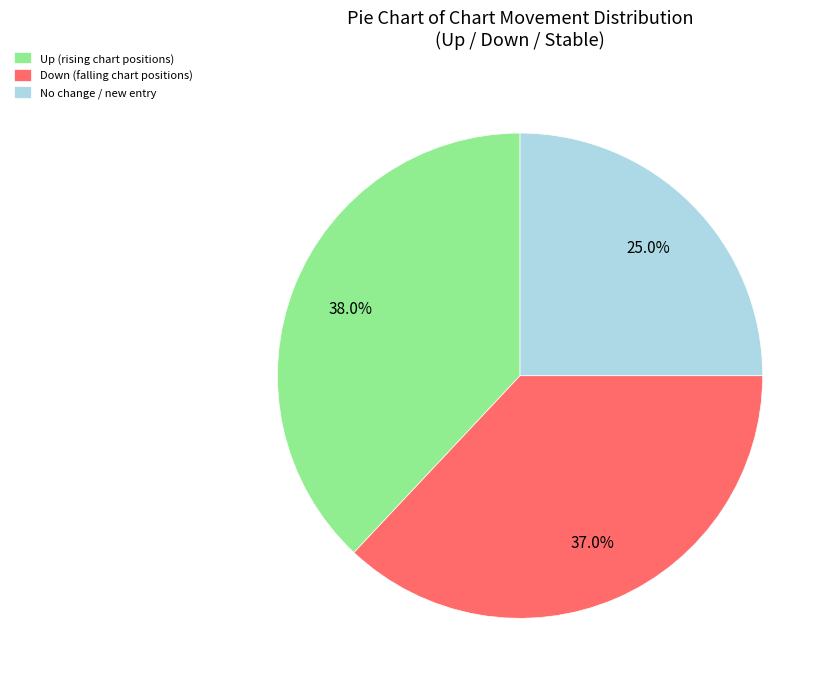

Is the sum of Up (rising chart positions) and No change / new entry greater than half?

Yes